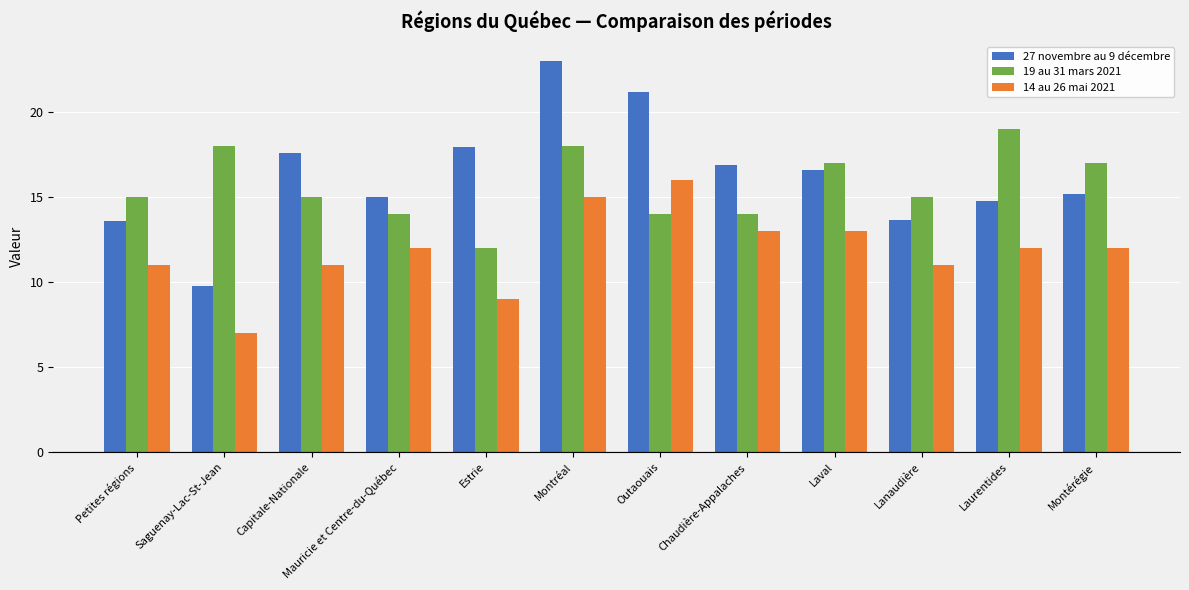

Rank the series by their maximum value, from lowest to highest.

14 au 26 mai 2021, 19 au 31 mars 2021, 27 novembre au 9 décembre